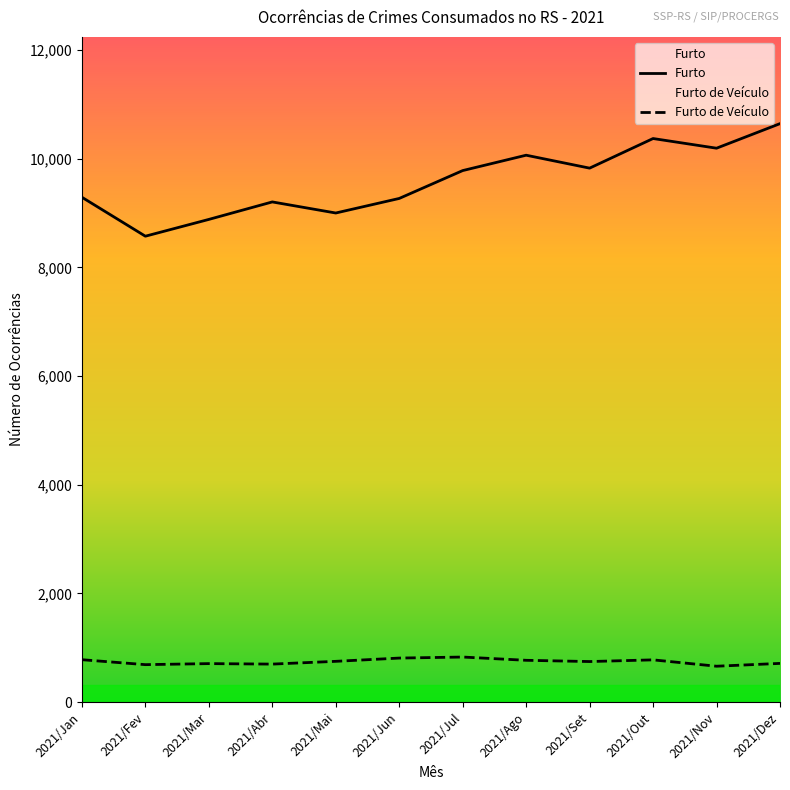

What position from the right is 2021/Out?

3